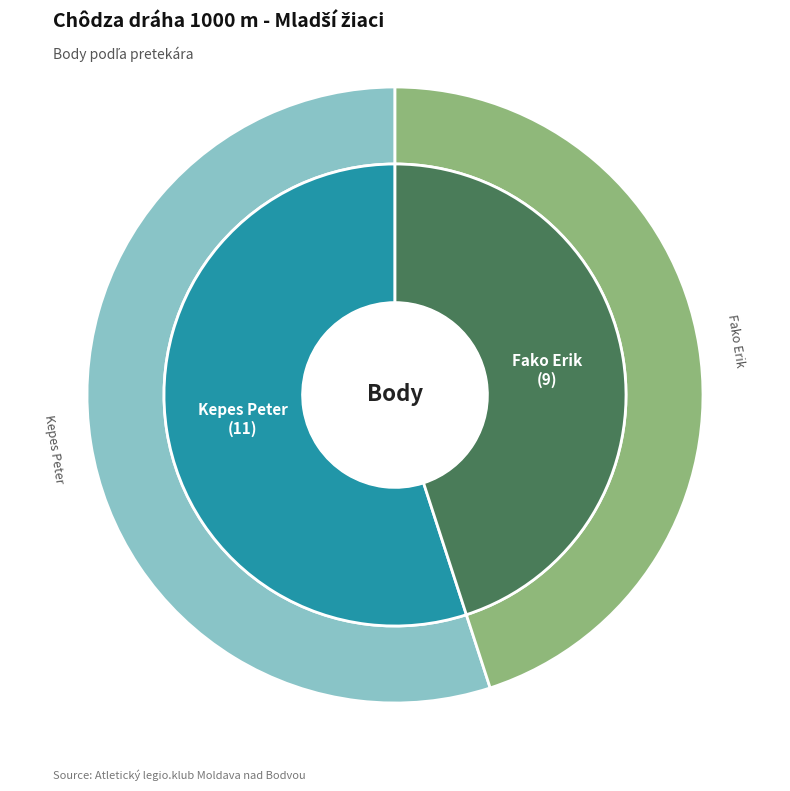

Combined, what portion of the pie is Kepes Peter and Fako Erik?

100.0%